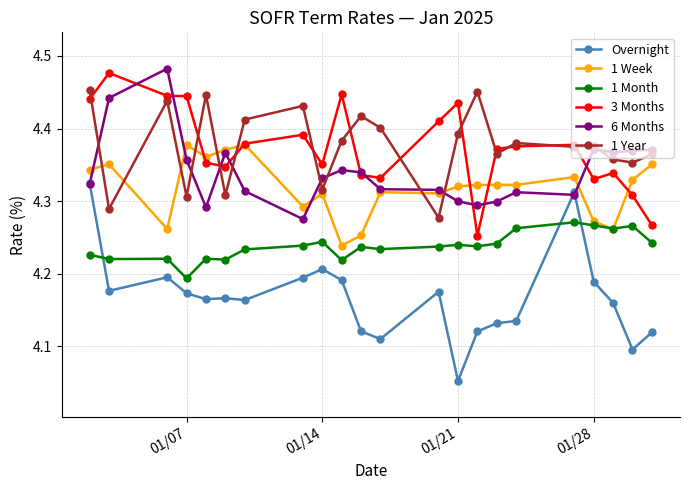

At how many categories does at least one series exceed 4?

22